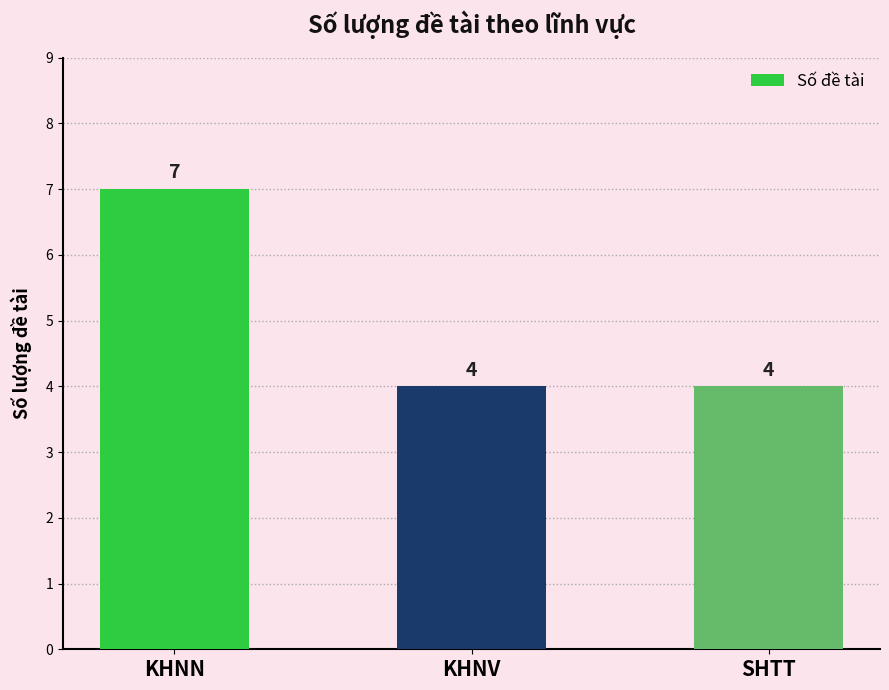

Is it true that the value at KHNV is 4?

True